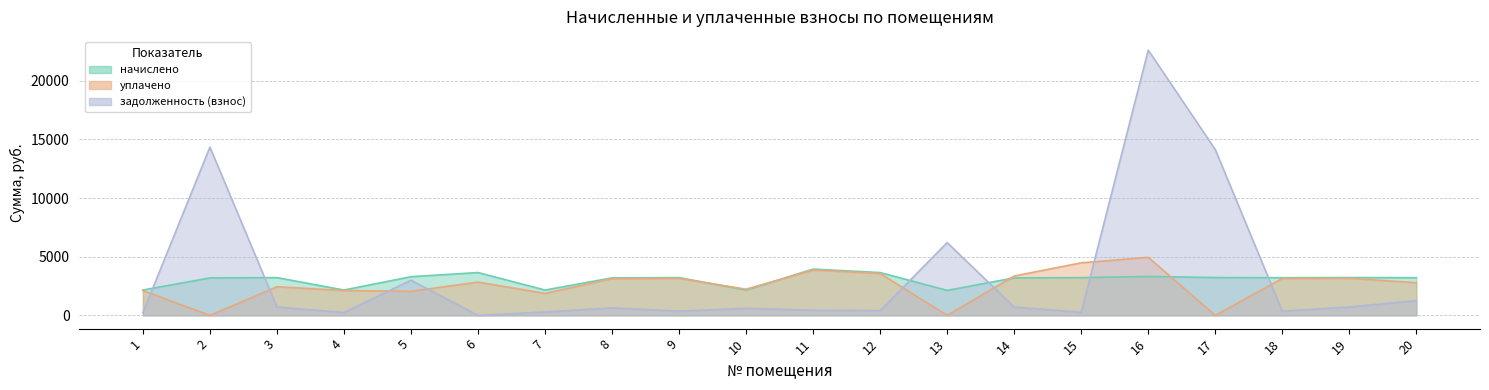

Reading left to right, transcribe all the data shown in this chart.

начислено: 1=2160.0	2=3196.8	3=3218.4	4=2160.0	5=3297.6	6=3650.4	7=2160.0	8=3196.8	9=3218.4	10=2160.0	11=3945.6	12=3650.4	13=2131.2	14=3196.8	15=3218.4	16=3319.2	17=3225.6	18=3211.2	19=3225.6	20=3211.2
уплачено: 1=2115.0	2=0.0	3=2439.0	4=2115.4	5=2053.5	6=2836.2	7=1875.0	8=3129.2	9=3150.9	10=2234.5	11=3863.8	12=3574.0	13=0.0	14=3357.0	15=4480.6	16=4951.0	17=0.0	18=3144.5	19=3158.9	20=2784.8
задолженность (взнос): 1=240.0	2=14347.9	3=713.1	4=240.0	5=2997.3	6=0.0	7=287.0	8=641.1	9=357.2	10=603.0	11=437.7	12=405.9	13=6205.7	14=708.1	15=262.0	16=22615.2	17=14141.6	18=356.6	19=715.5	20=1258.7